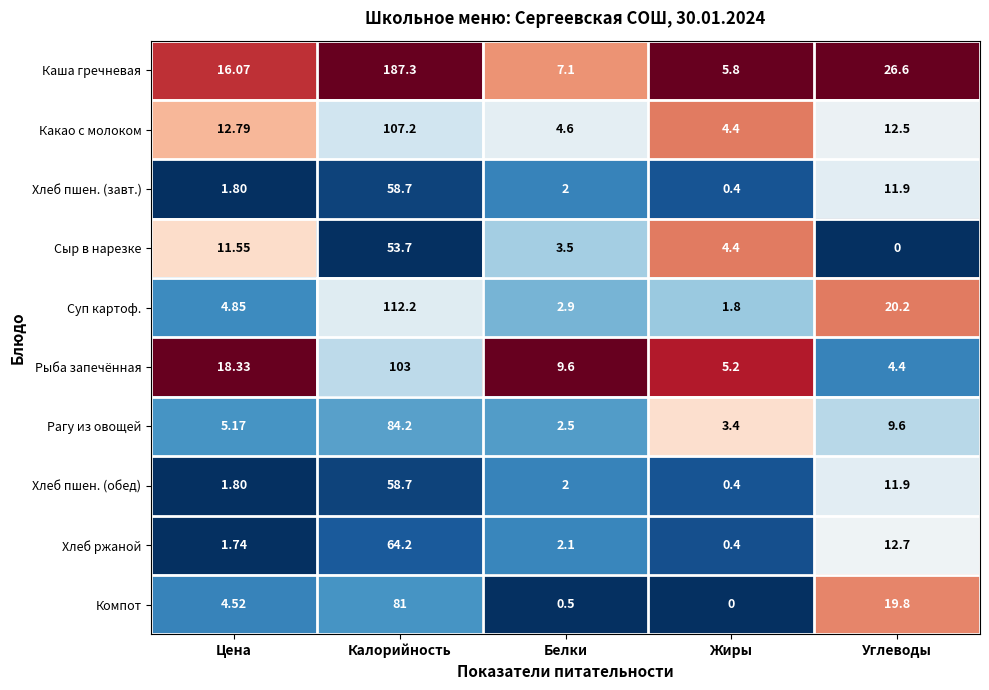

Rank the categories by Рыба запечённая value from lowest to highest.

Углеводы, Жиры, Белки, Цена, Калорийность